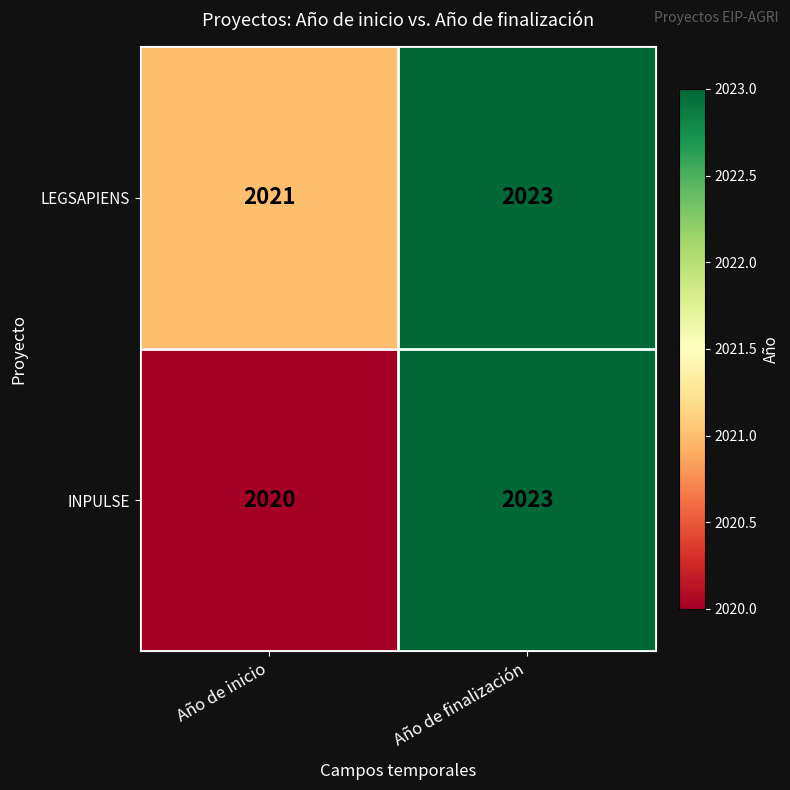

What is the lowest value of the INPULSE series?

2020